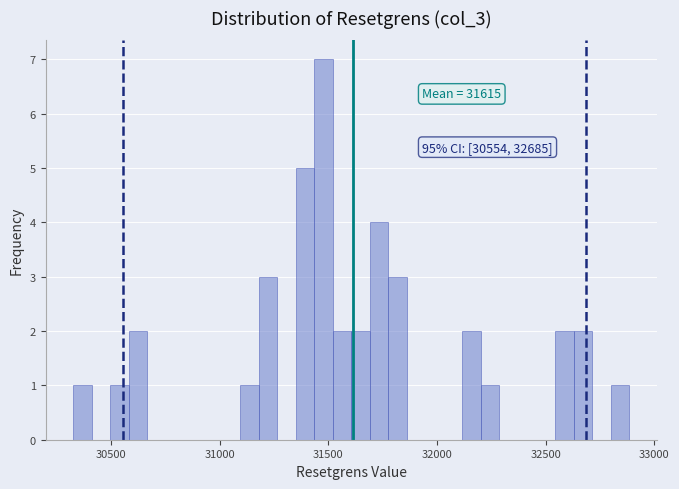

Read against the x-axis, roughly where is the centre of the tallest bar?

31500